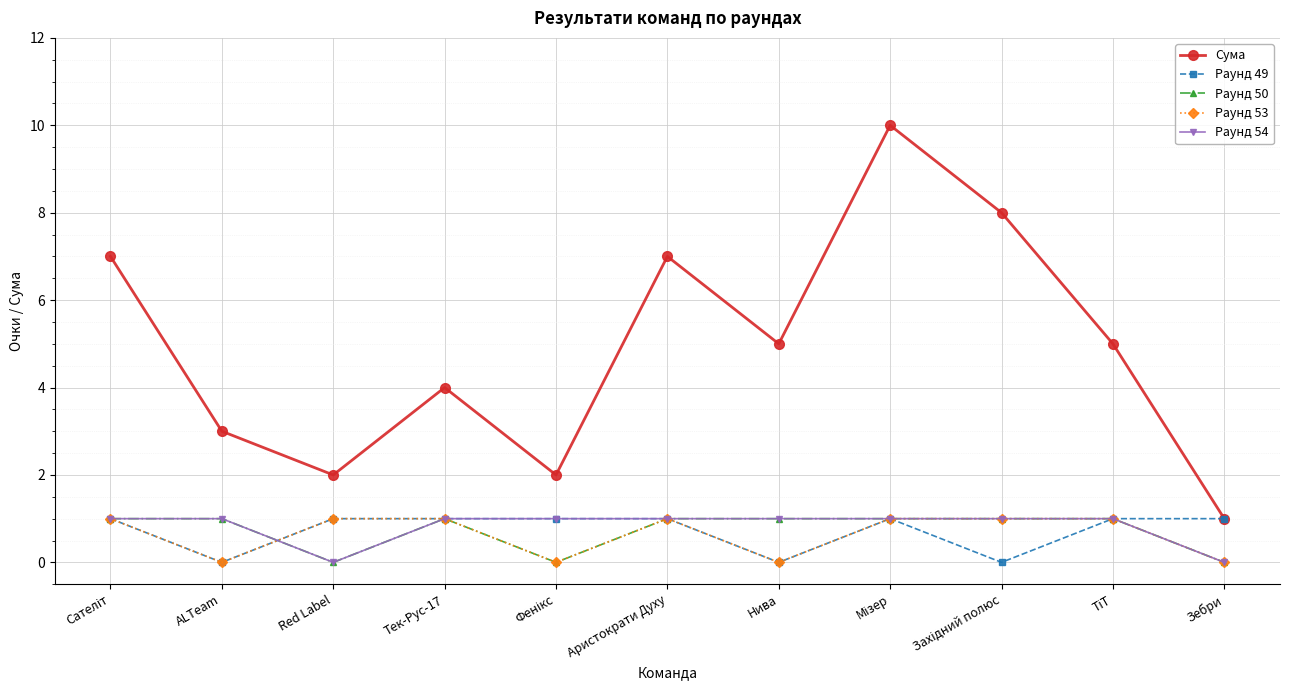

Which series has the largest range (max minus min)?

Сума